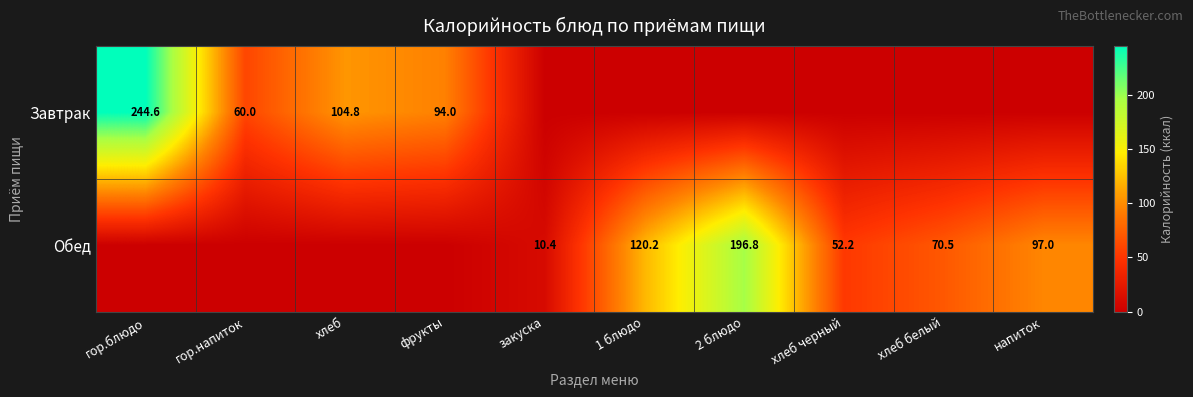

Is the value of Завтрак at хлеб greater than the value of Обед at хлеб черный?

Yes